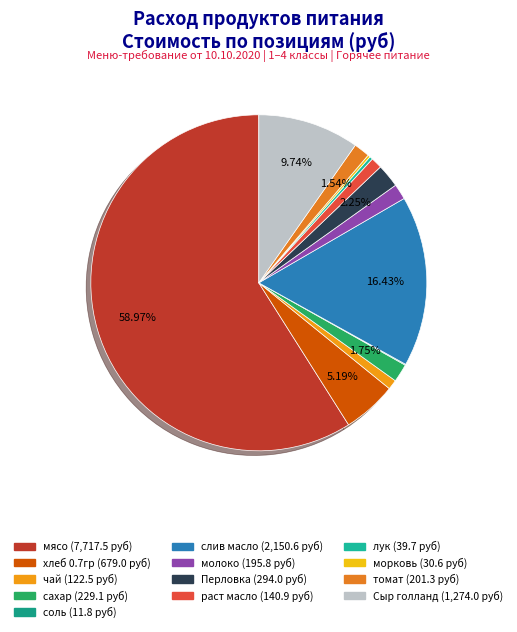

To the nearest percent, what percentage of the pie is раст масло?

1%